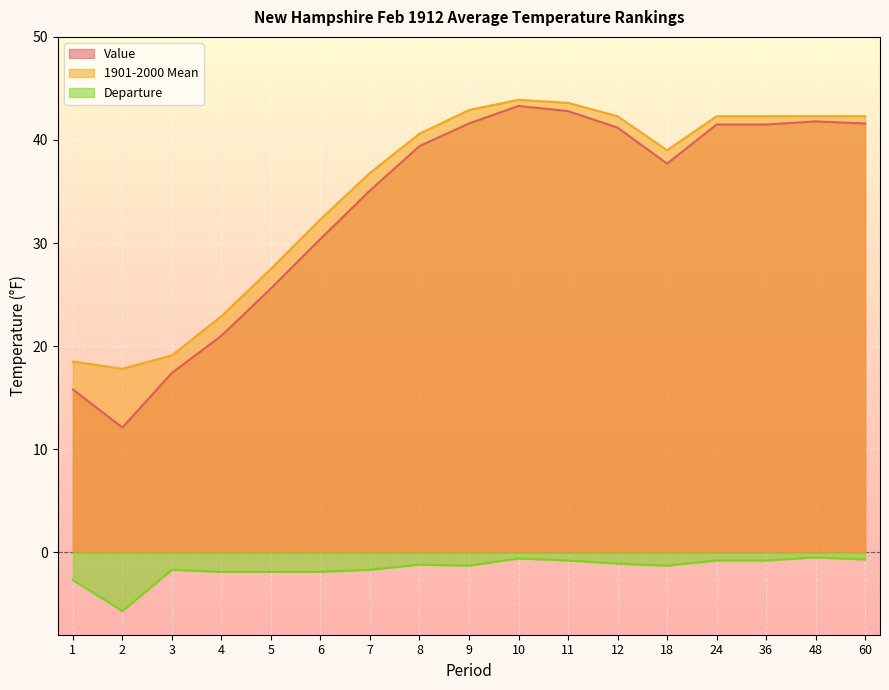

Rank the series at 6 from highest to lowest value.

1901-2000 Mean, Value, Departure